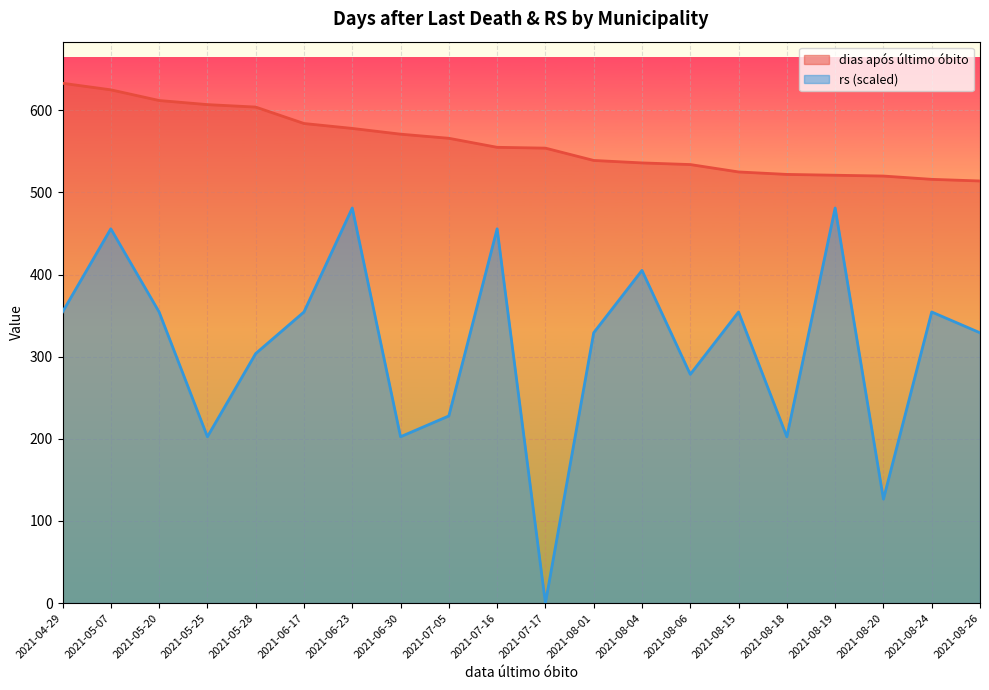

What position from the right is 2021-08-01?

9